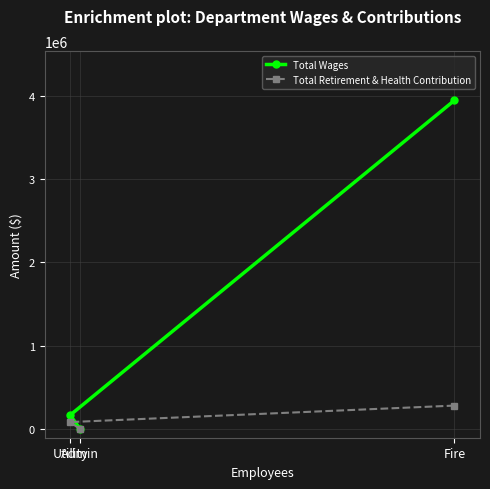

True or false: Total Retirement & Health Contribution has a value of 87638 at Utility.

True